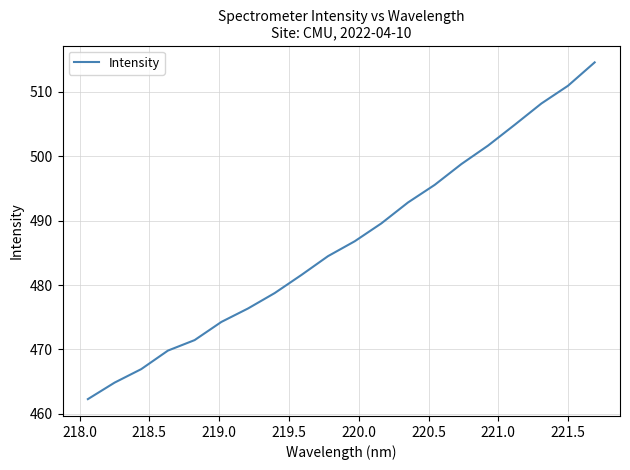

What is the greatest value displayed?

514.6